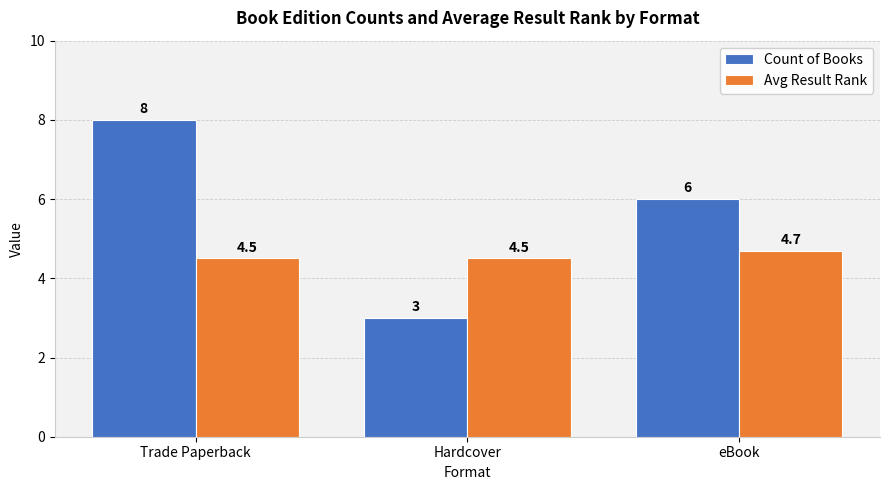

Reading right to left, list all the values displayed in this chart.

Count of Books: 6.0	3.0	8.0
Avg Result Rank: 4.7	4.5	4.5